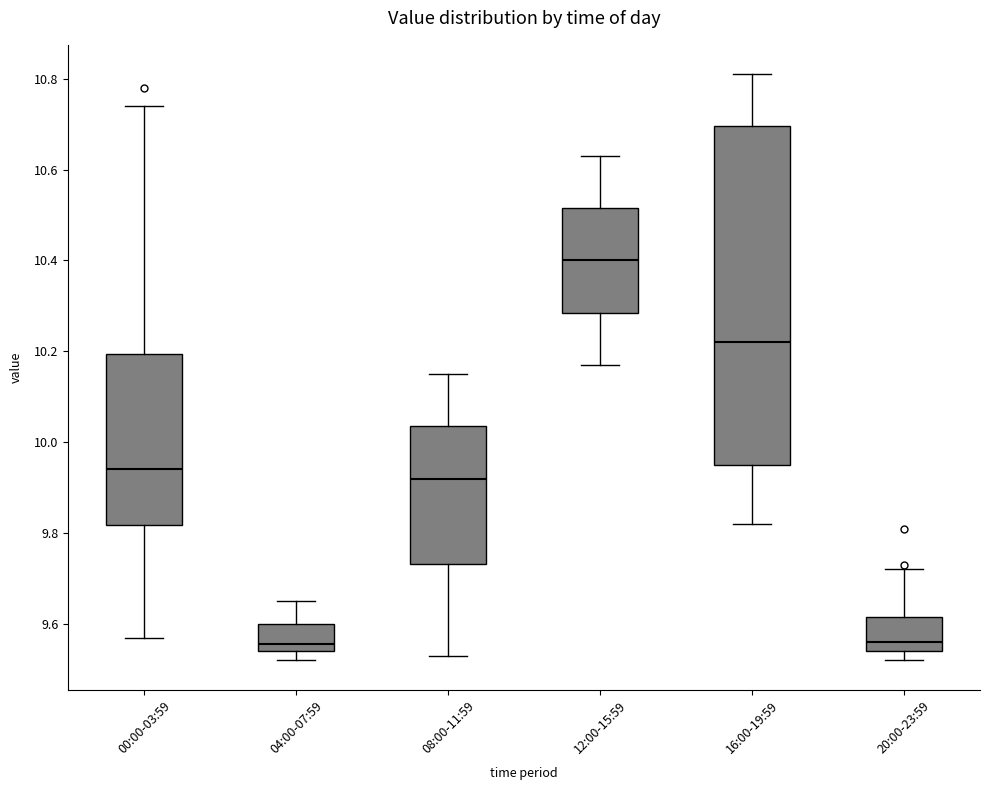

Comparing the boxes themselves (not the whiskers), which one is the tallest?

16:00-19:59